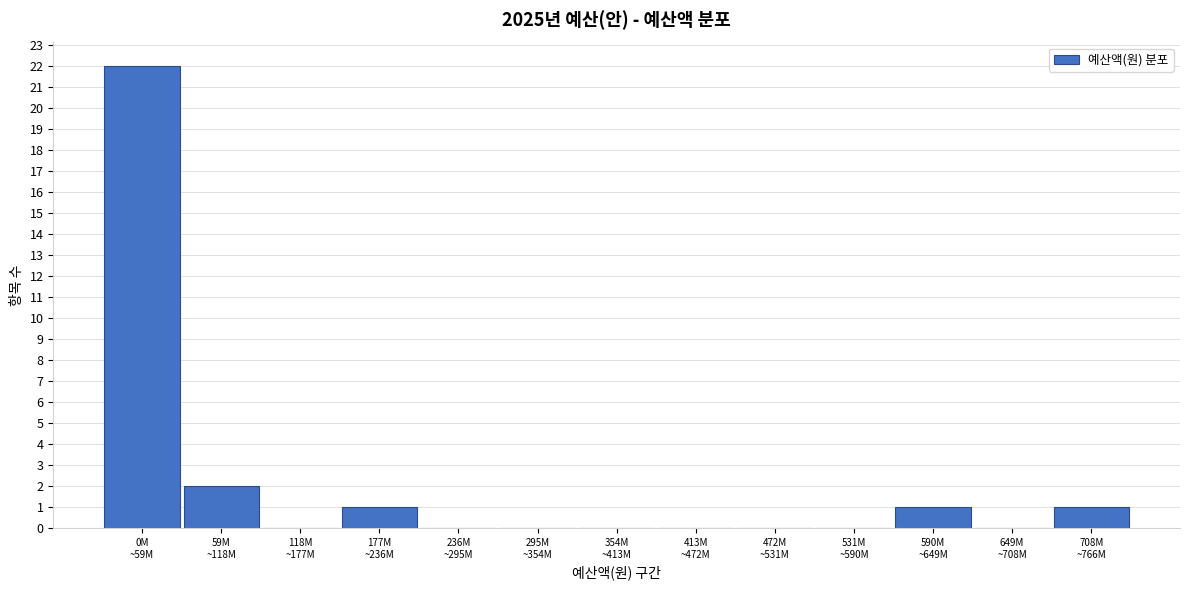

What is the greatest value displayed?

22